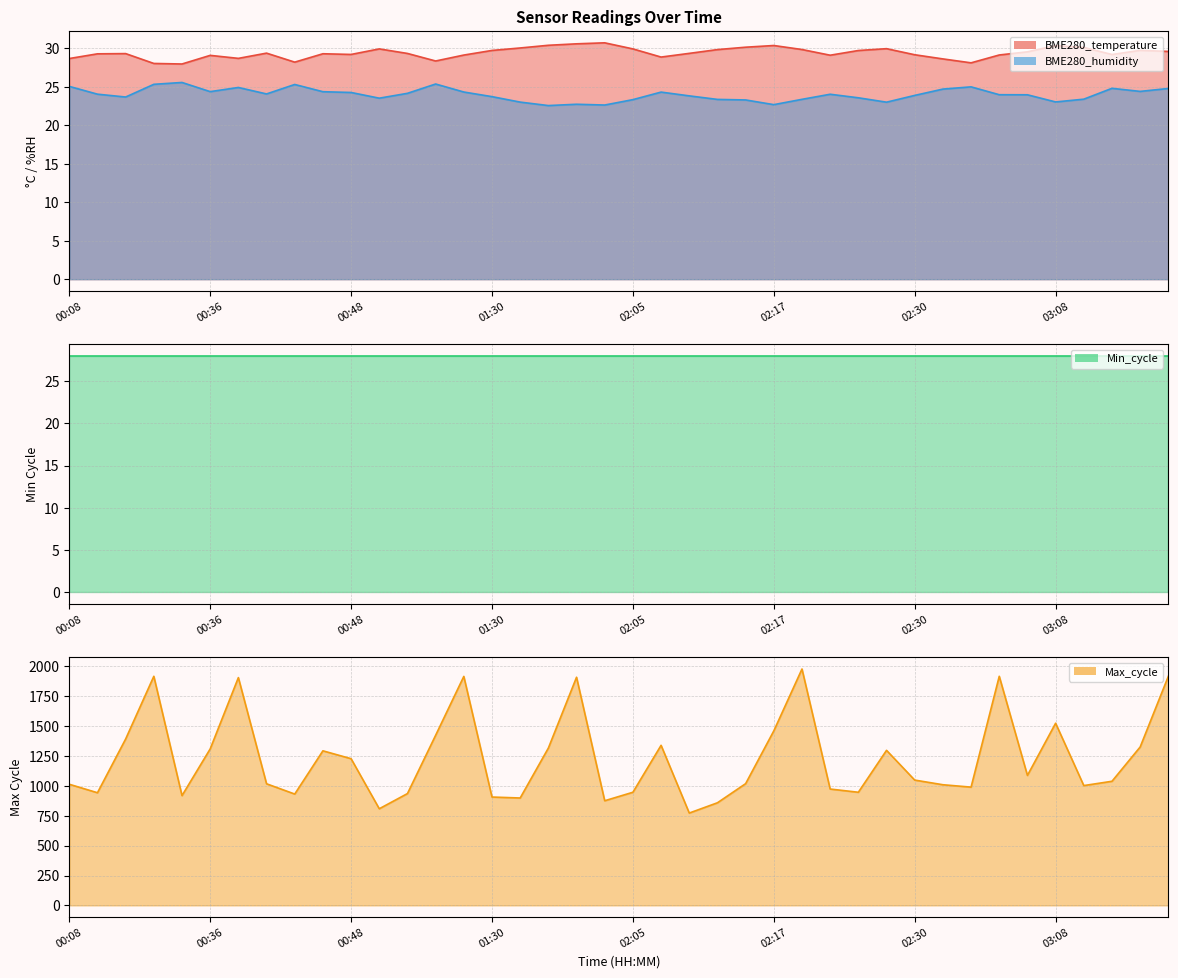

How many interior local peaks does the BME280_temperature series have?

10